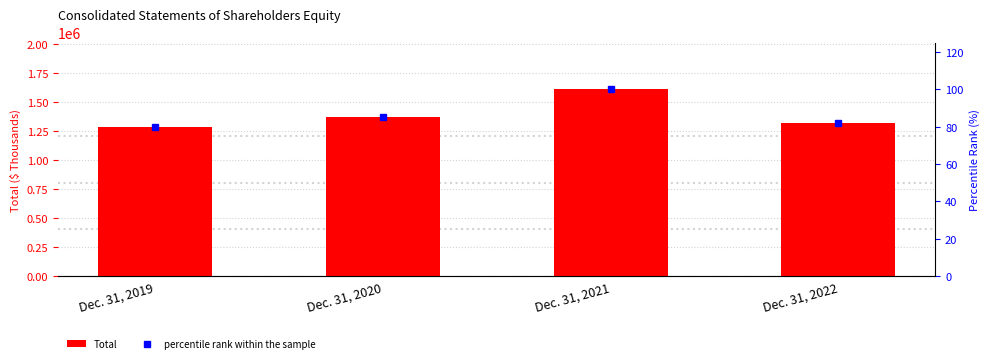

What is the difference between the percentile rank within the sample values at Dec. 31, 2021 and Dec. 31, 2019?

20.2